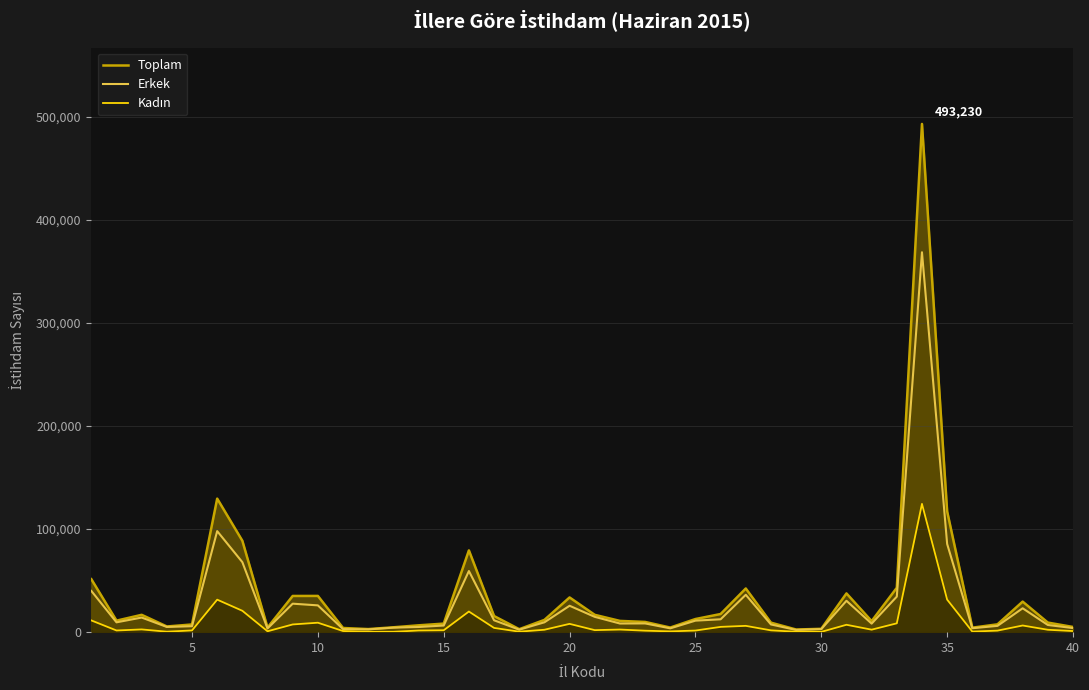

What is the maximum value shown in the chart?

493230